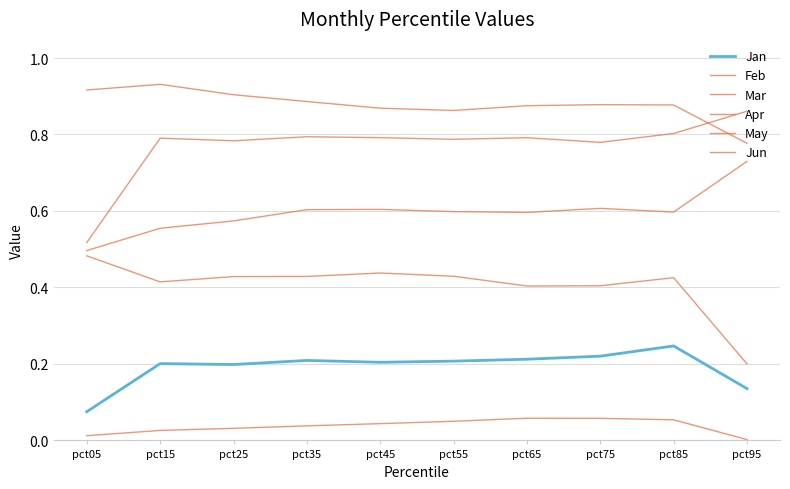

What is the greatest value displayed?

0.9